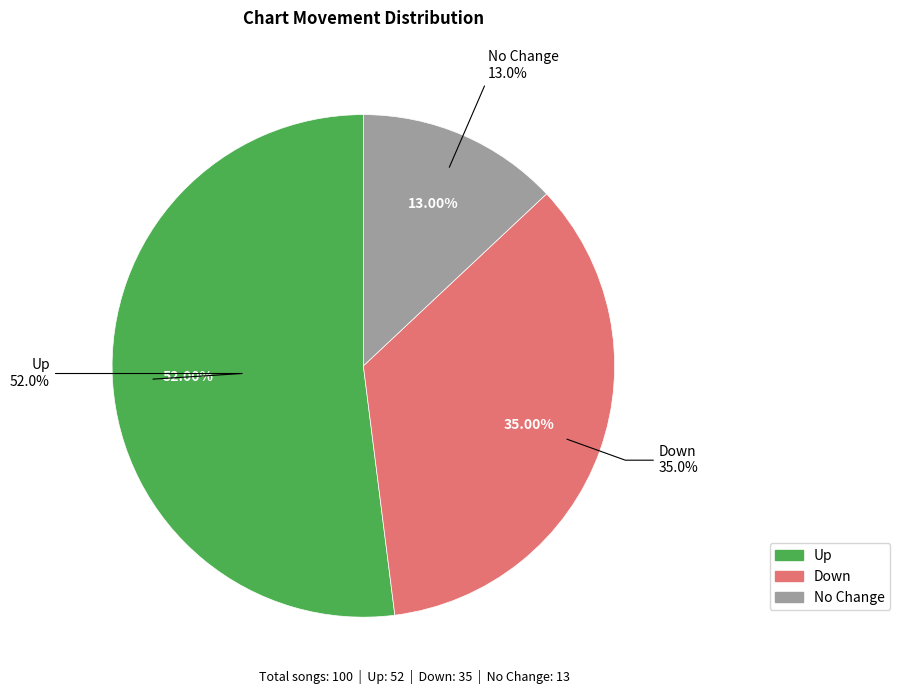

How much of the chart is everything except down?

65.0%